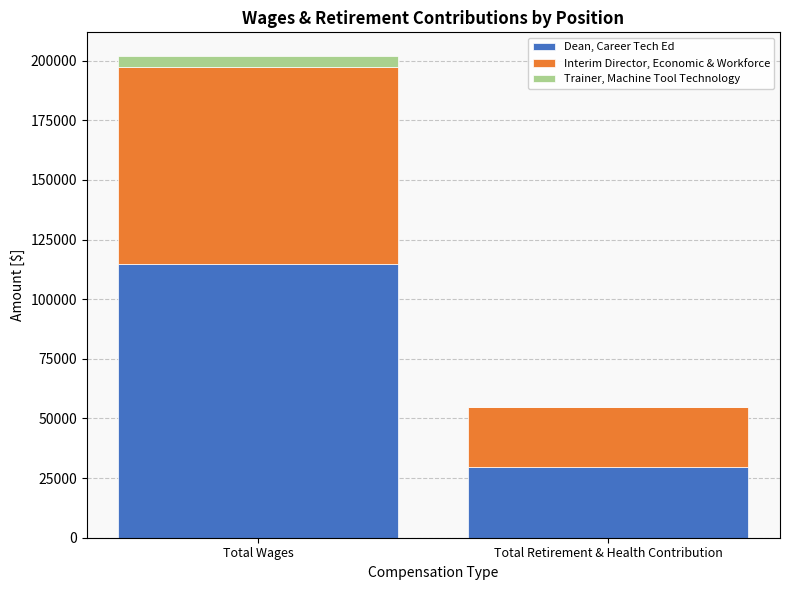

Where is Dean, Career Tech Ed nearest to the value 72204?

Total Retirement & Health Contribution